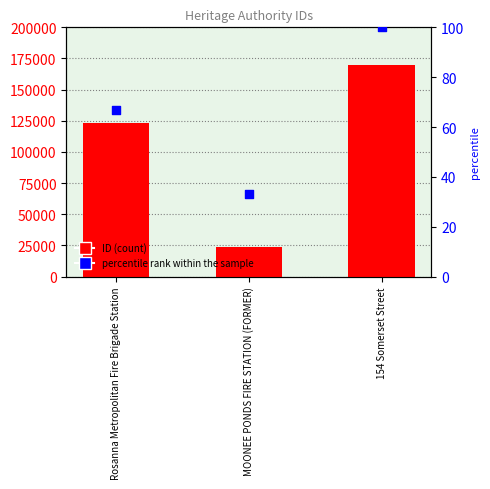

Which series reaches the maximum Y coordinate?

ID